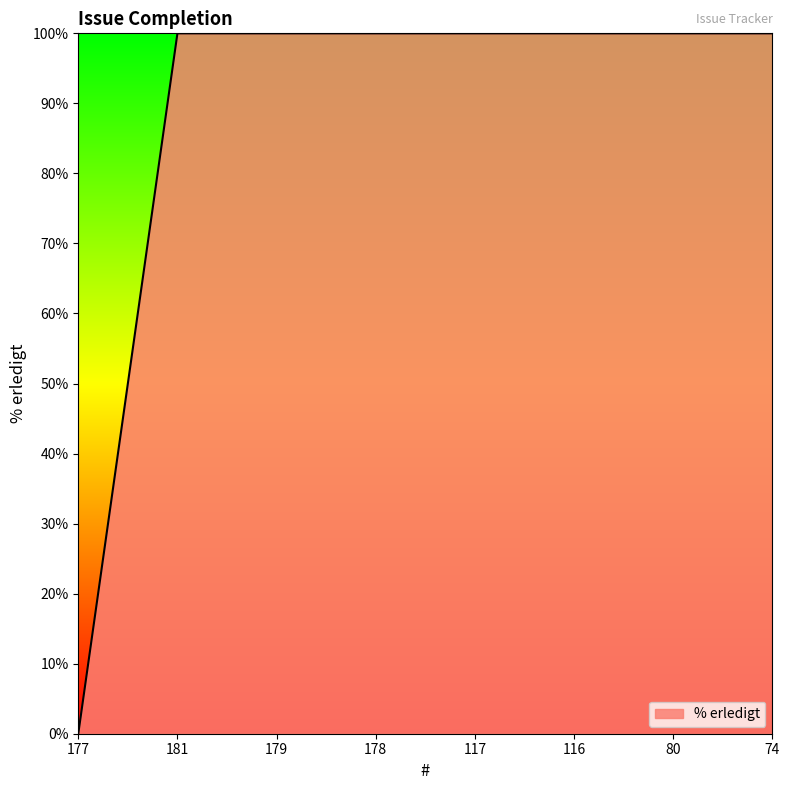

Count the number of data series in this chart.

1